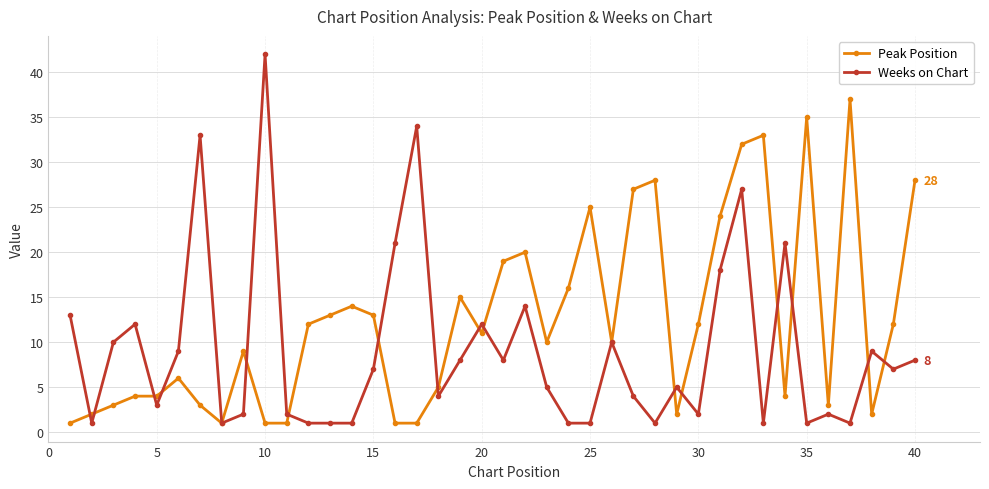

Rank the series by their maximum value, from lowest to highest.

Peak Position, Weeks on Chart